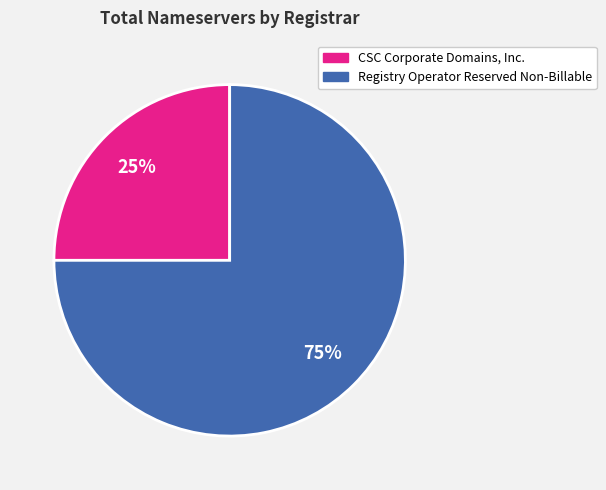

Is there any slice that represents more than half of the pie?

Yes